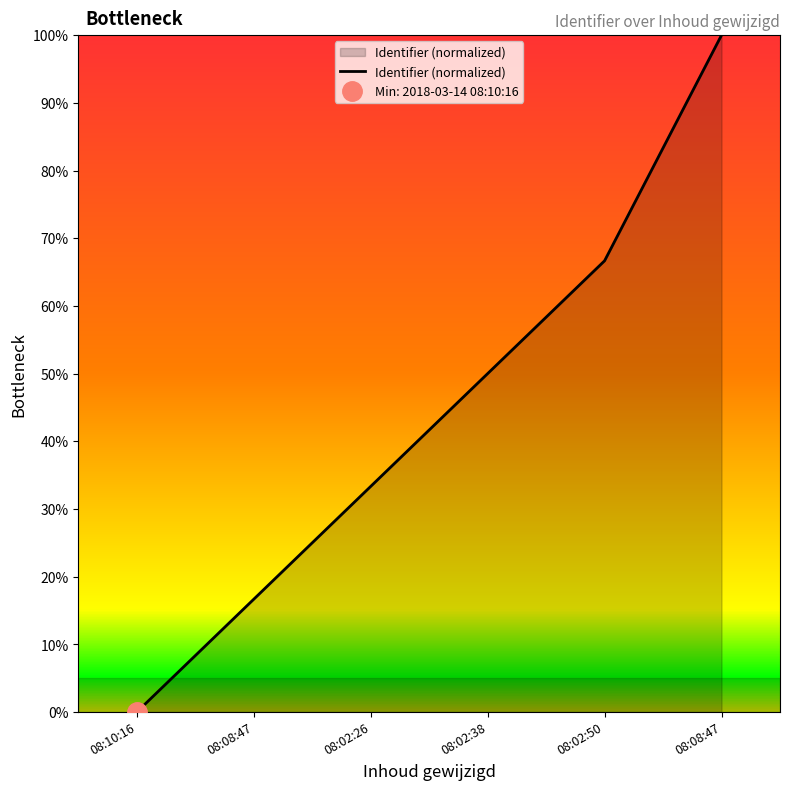

Where is the data nearest to the value 50?

08:02:38